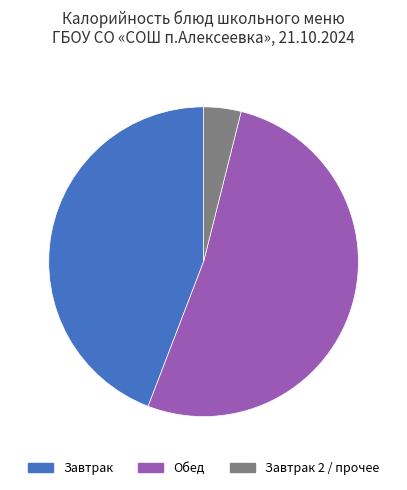

Does Завтрак 2 / прочее represent more than half of the total?

No